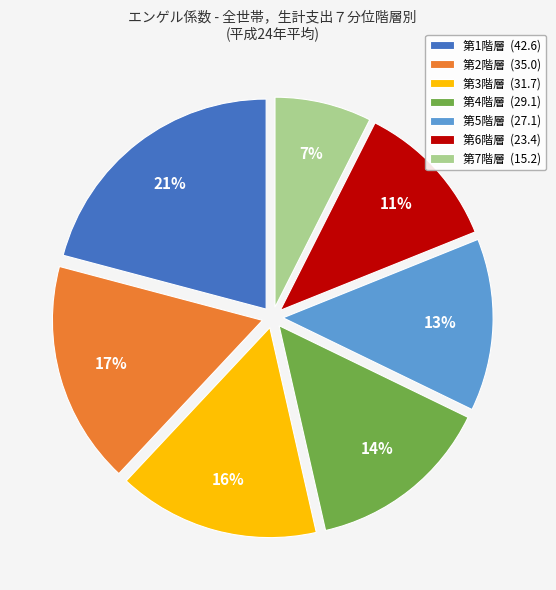

Between 第3階層 (31.7) and 第4階層 (29.1), which is larger?

第3階層 (31.7)